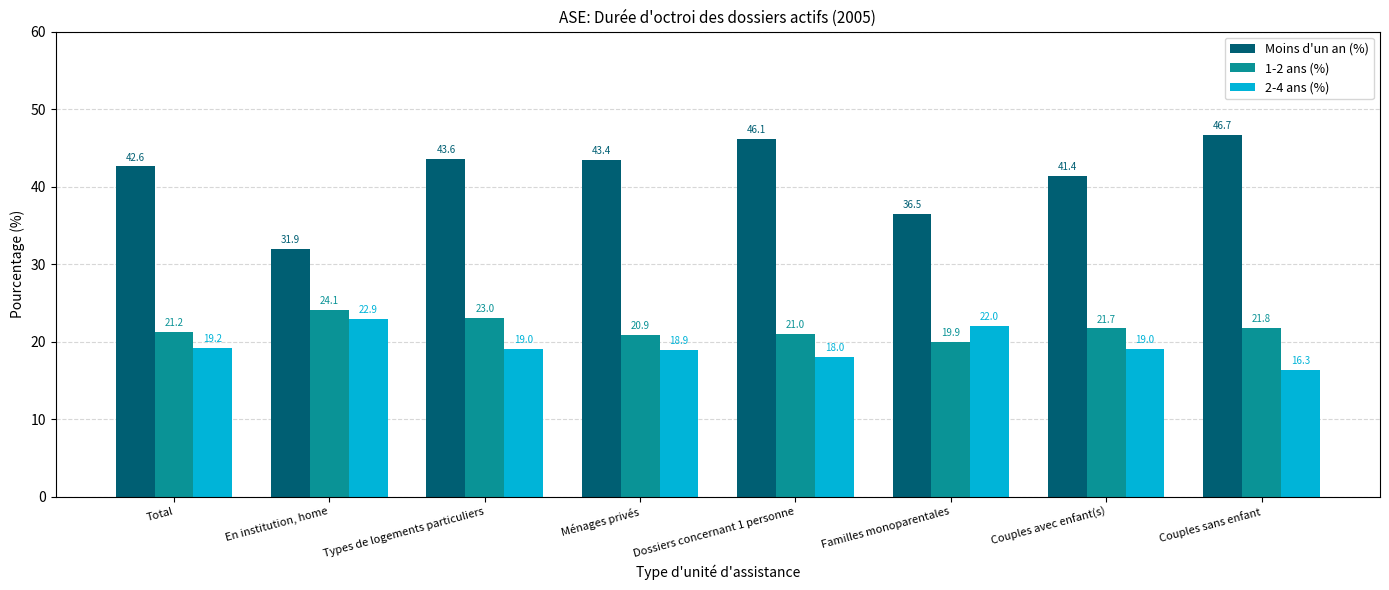

Count the 2-4 ans (%) values in the range 18 to 22.

6